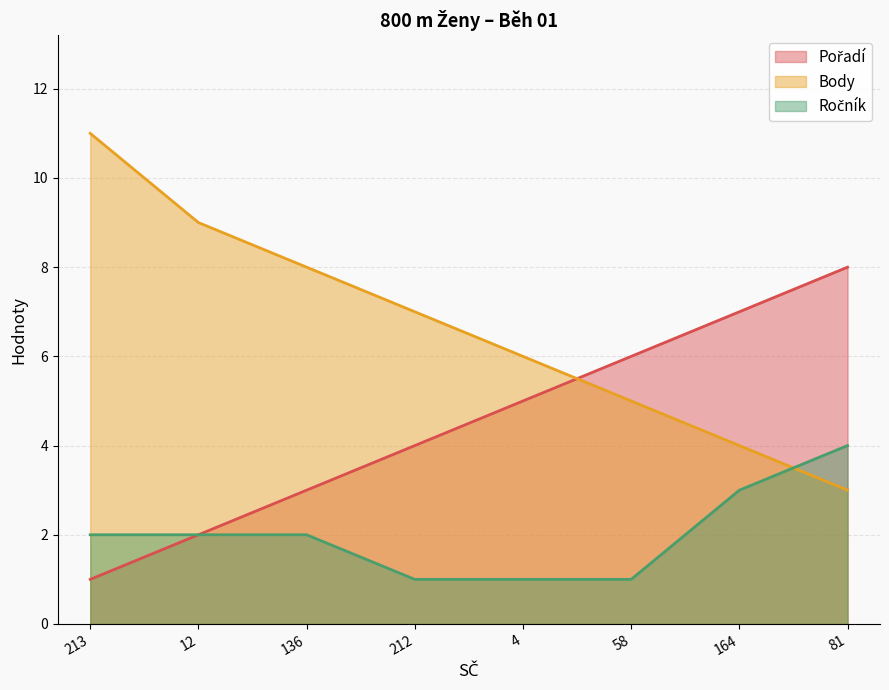

What is the average value of the Ročník series?

2